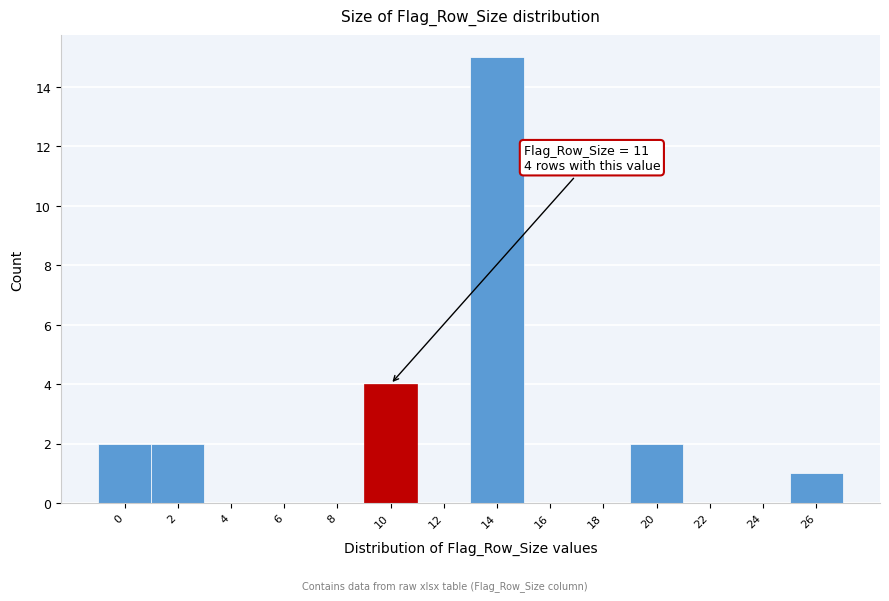

Reading left to right, transcribe all the data shown in this chart.

0=2	2=2	4=0	6=0	8=0	10=4	12=0	14=15	16=0	18=0	20=2	22=0	24=0	26=1